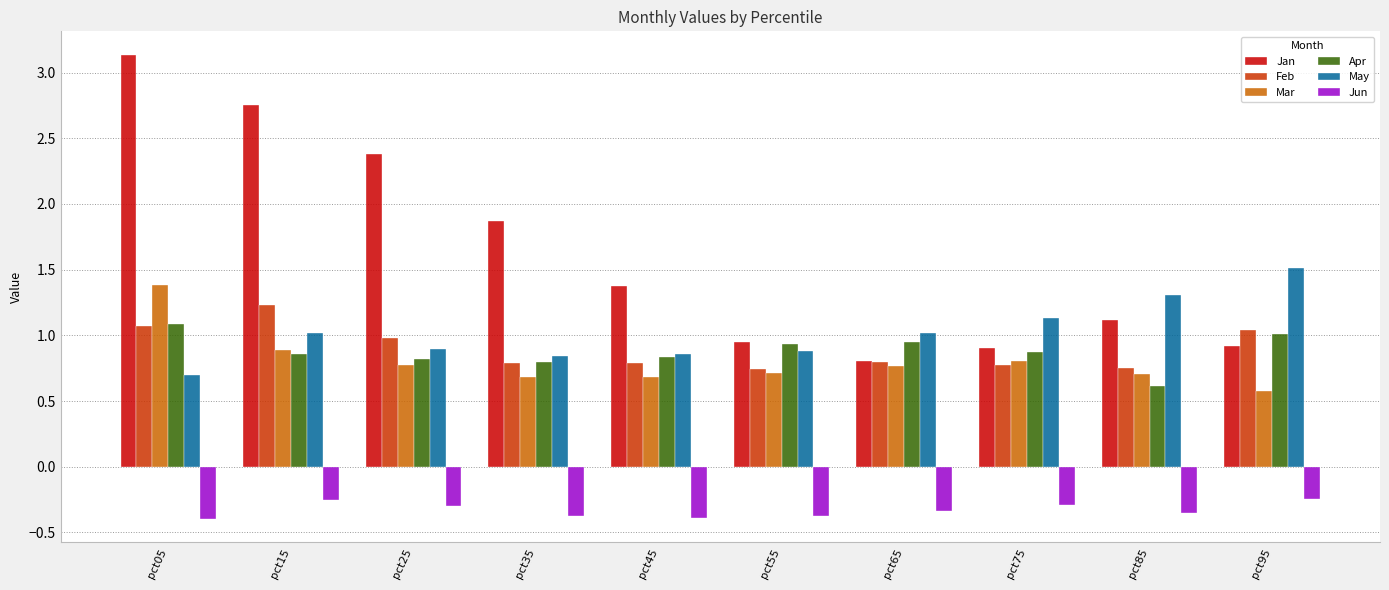

What is the sum of the May values at pct55 and pct15?

1.9